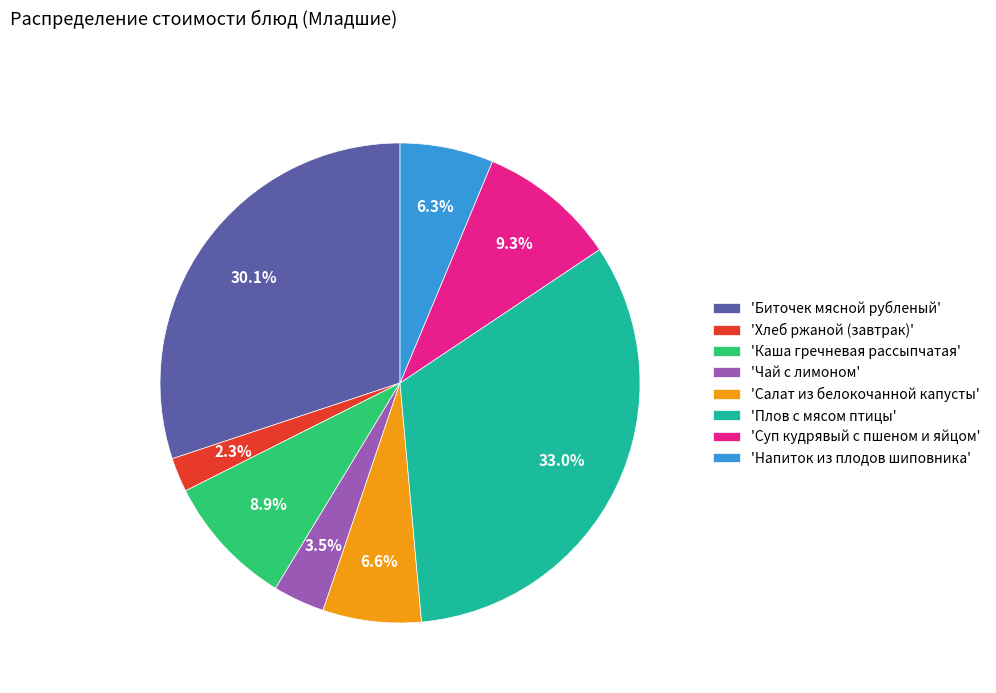

To the nearest percent, what is the difference between the largest and smallest slice percentages?

31%